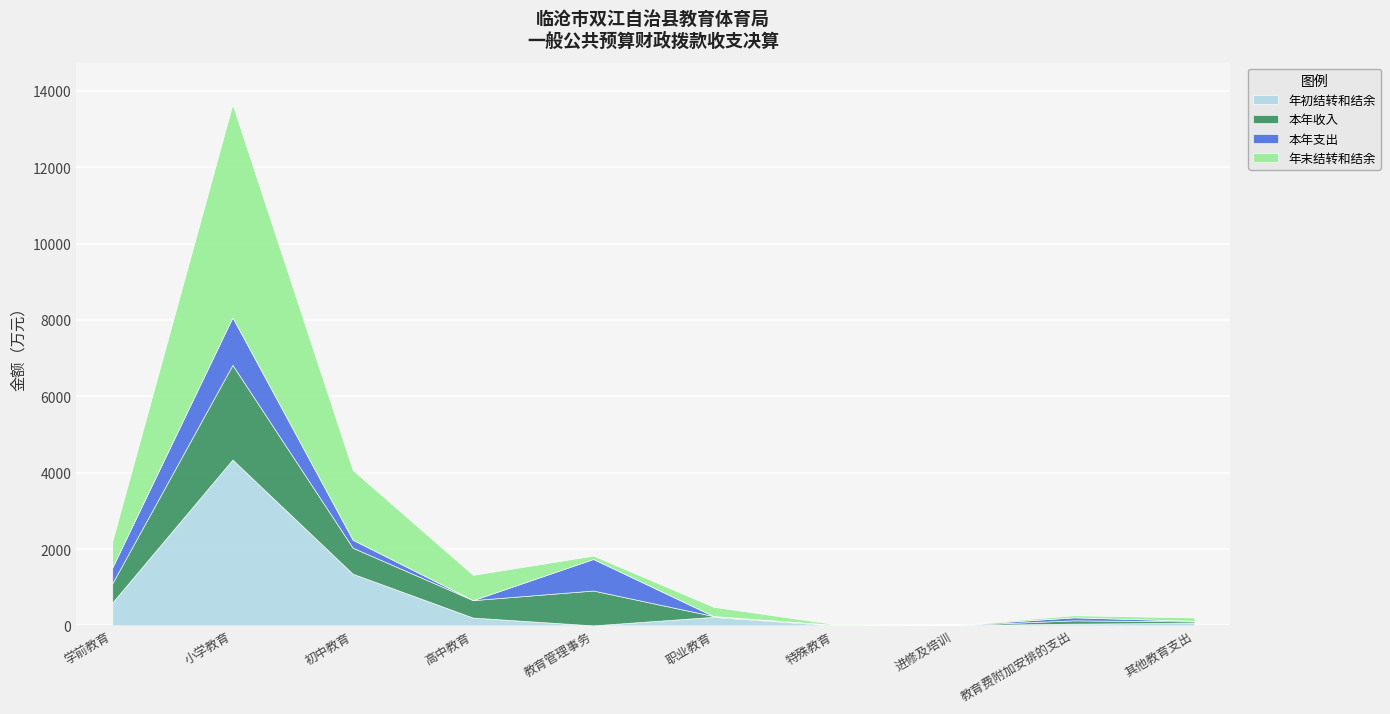

What is the value of the 本年支出 point at the 9th from the left?

78.2